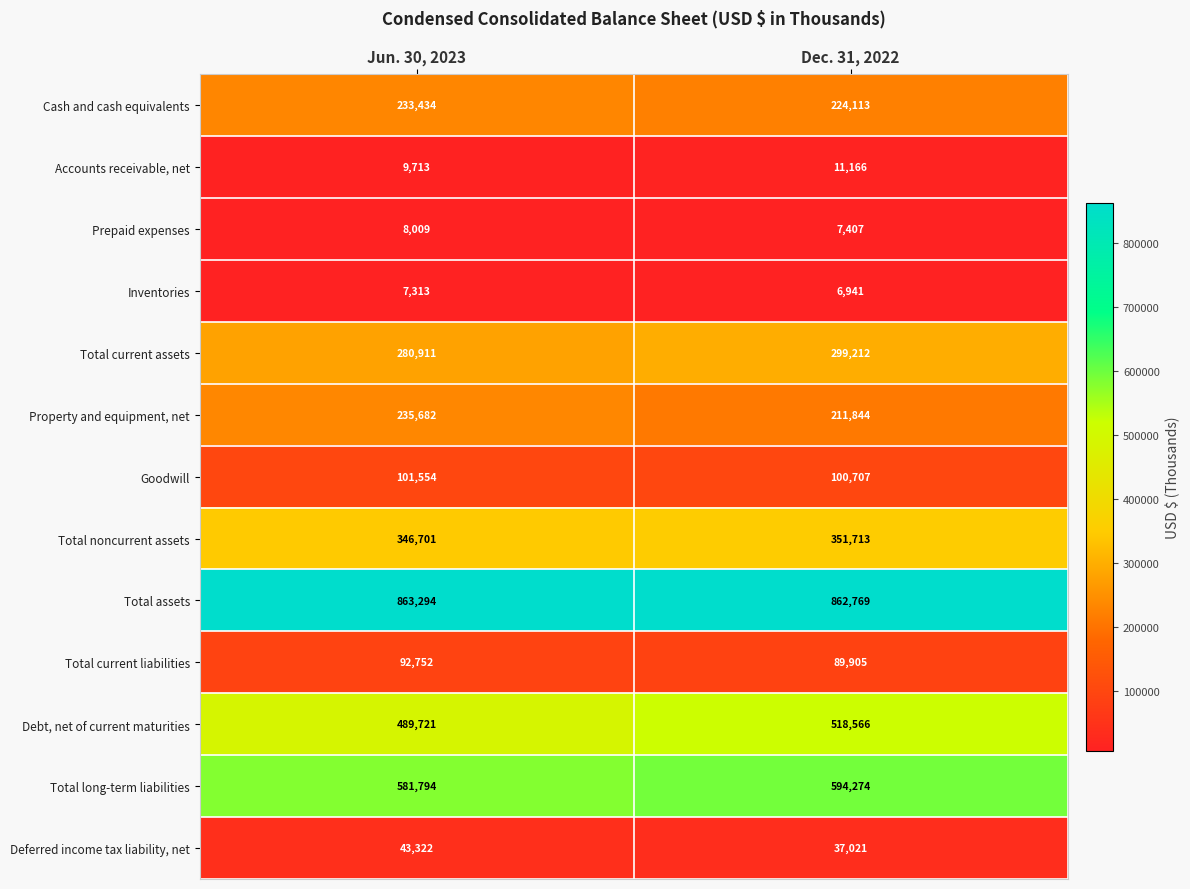

True or false: Prepaid expenses has a value of 1915 at Dec. 31, 2022.

False